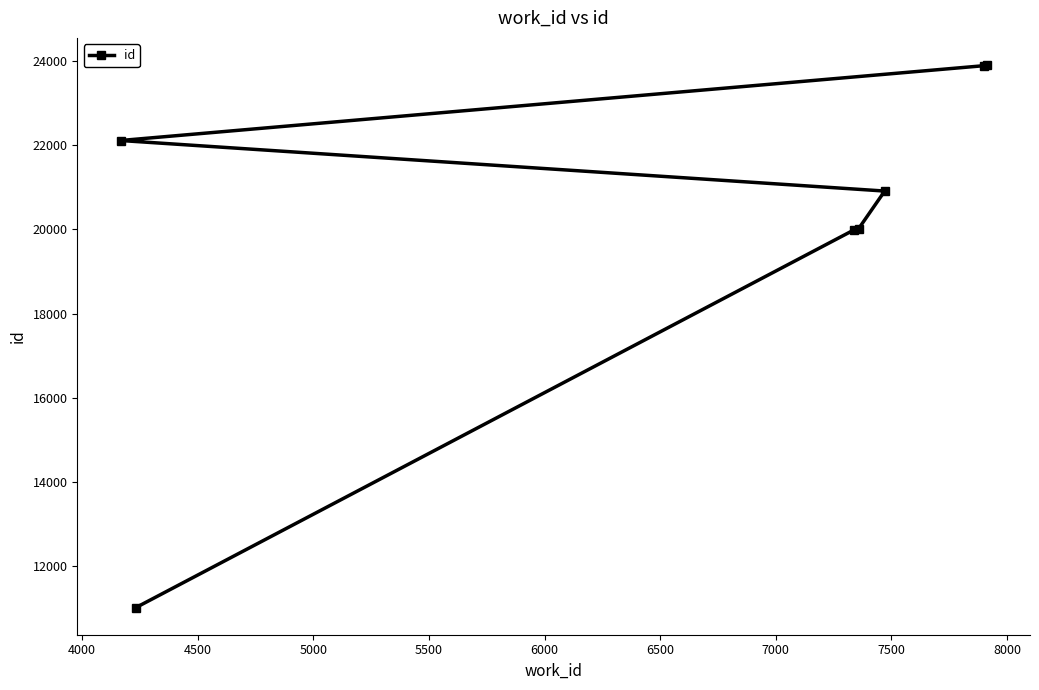

True or false: there are more than 1 points higher than both neighbors.

False